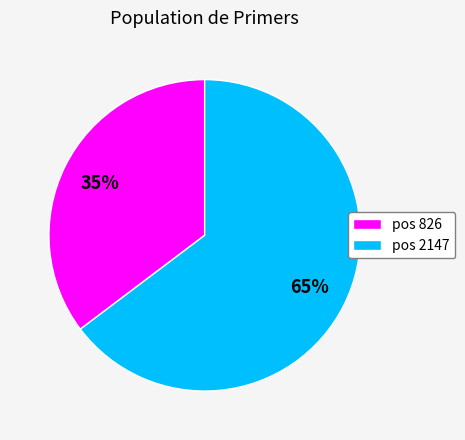

Which category accounts for the majority?

pos 2147